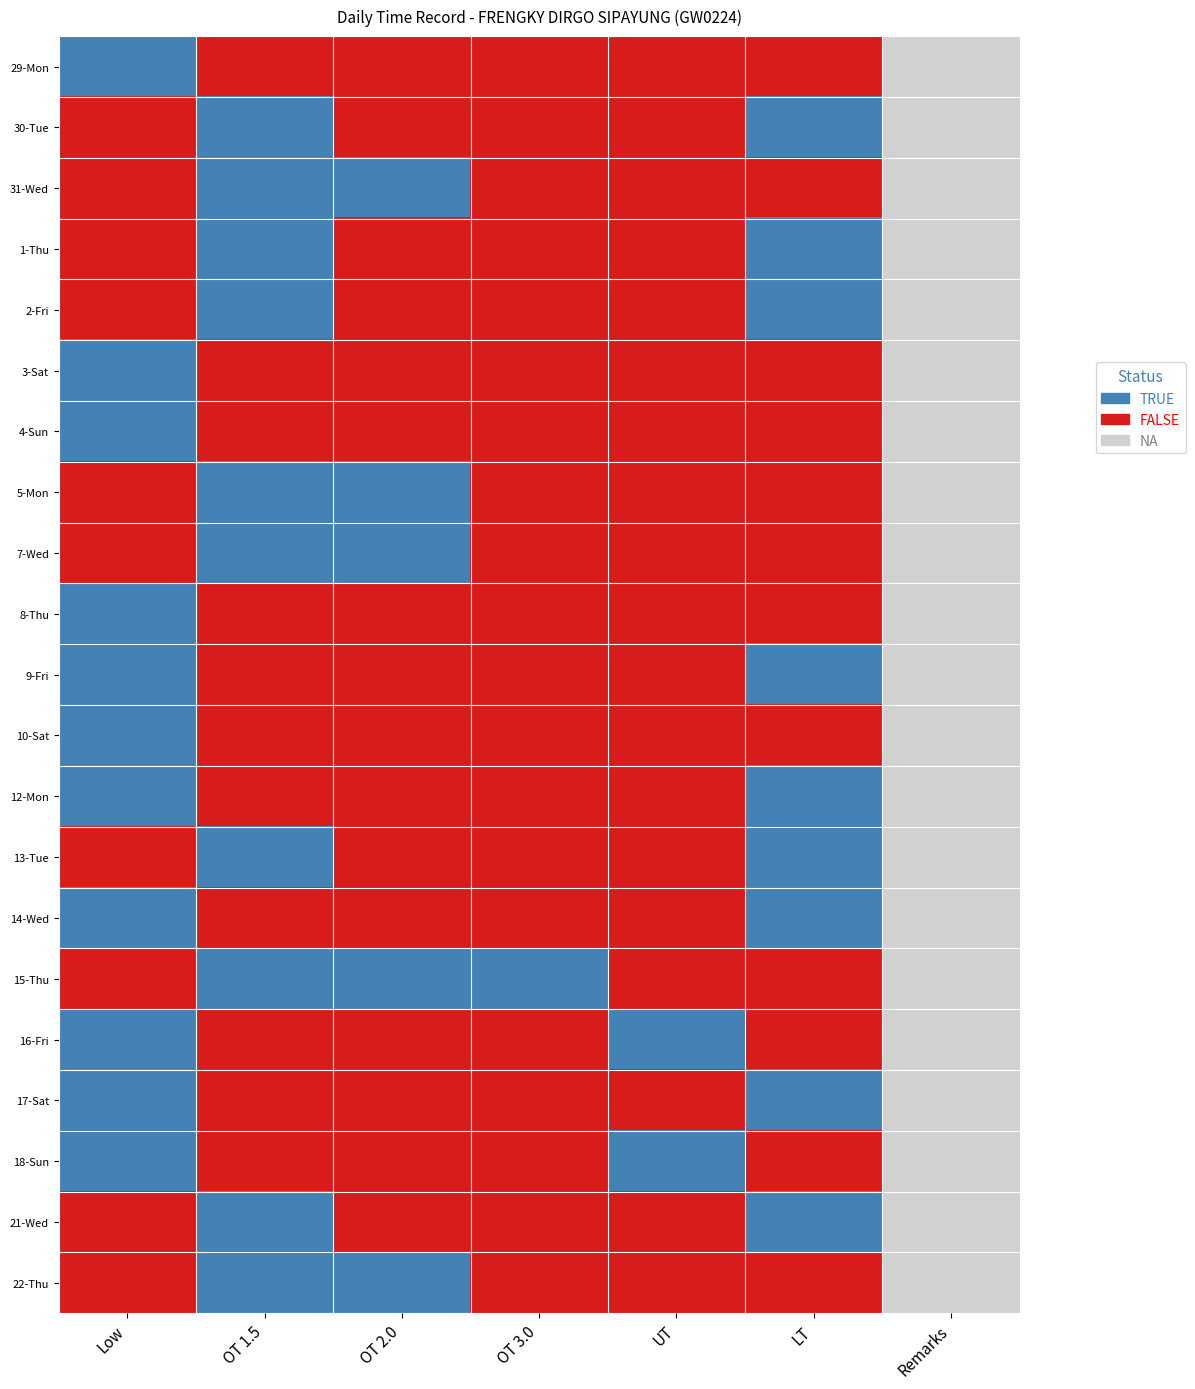

How many data points does each series have?

7